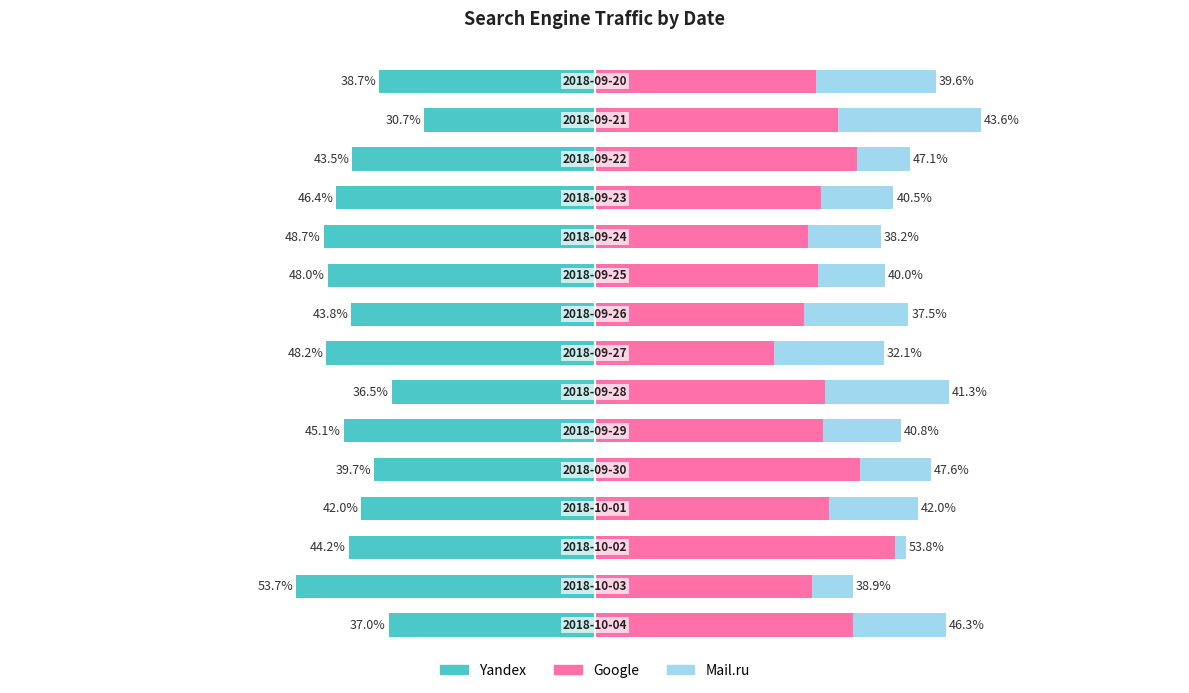

What are all the series names shown in the legend?

Yandex, Google, Mail.ru